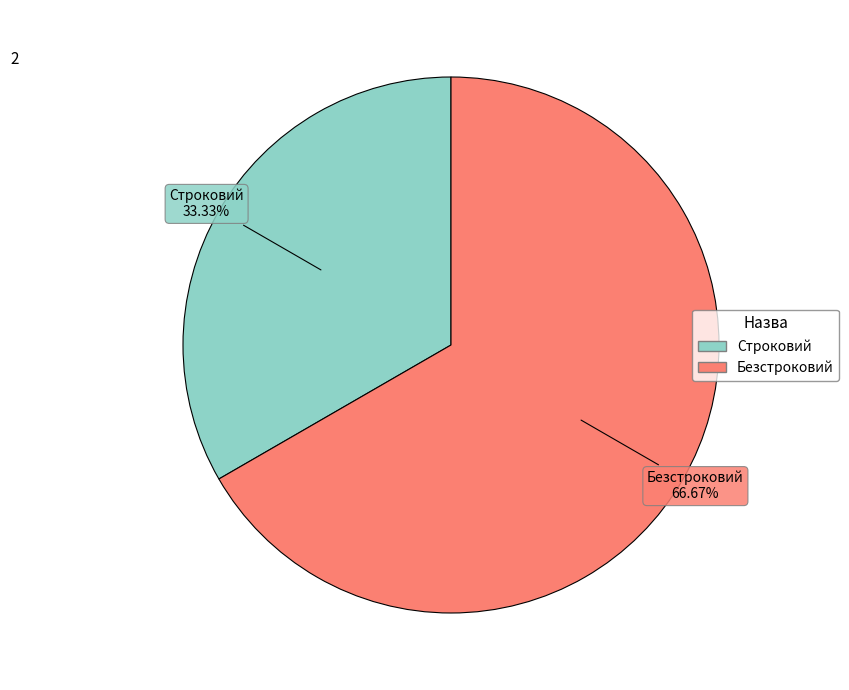

True or false: Строковий accounts for 41% of the total.

False